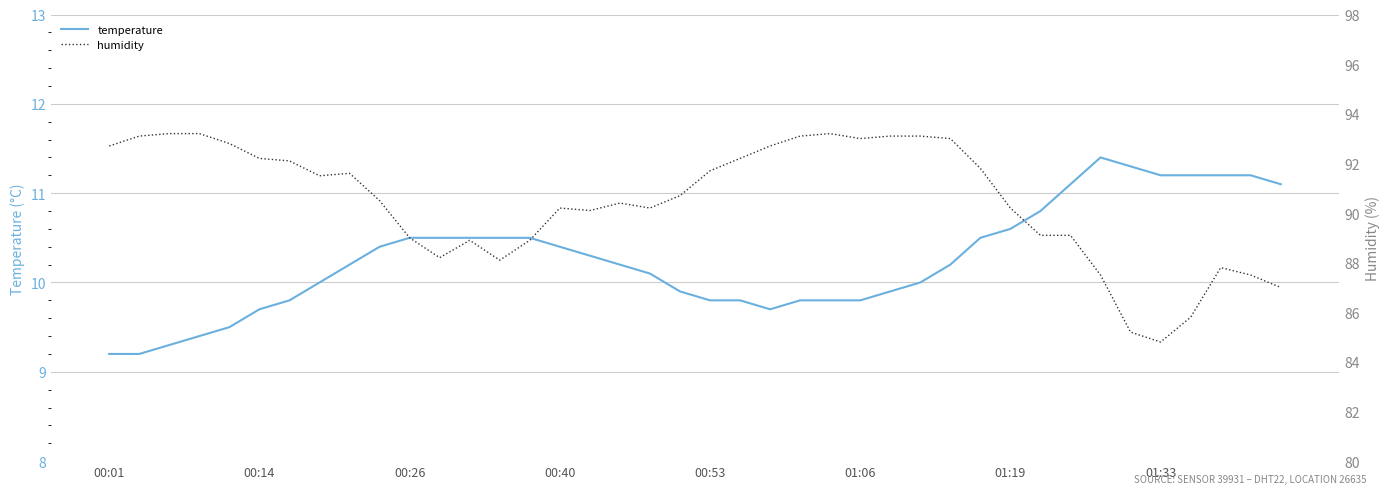

What is the difference between the temperature values at 23 and 36?

1.4